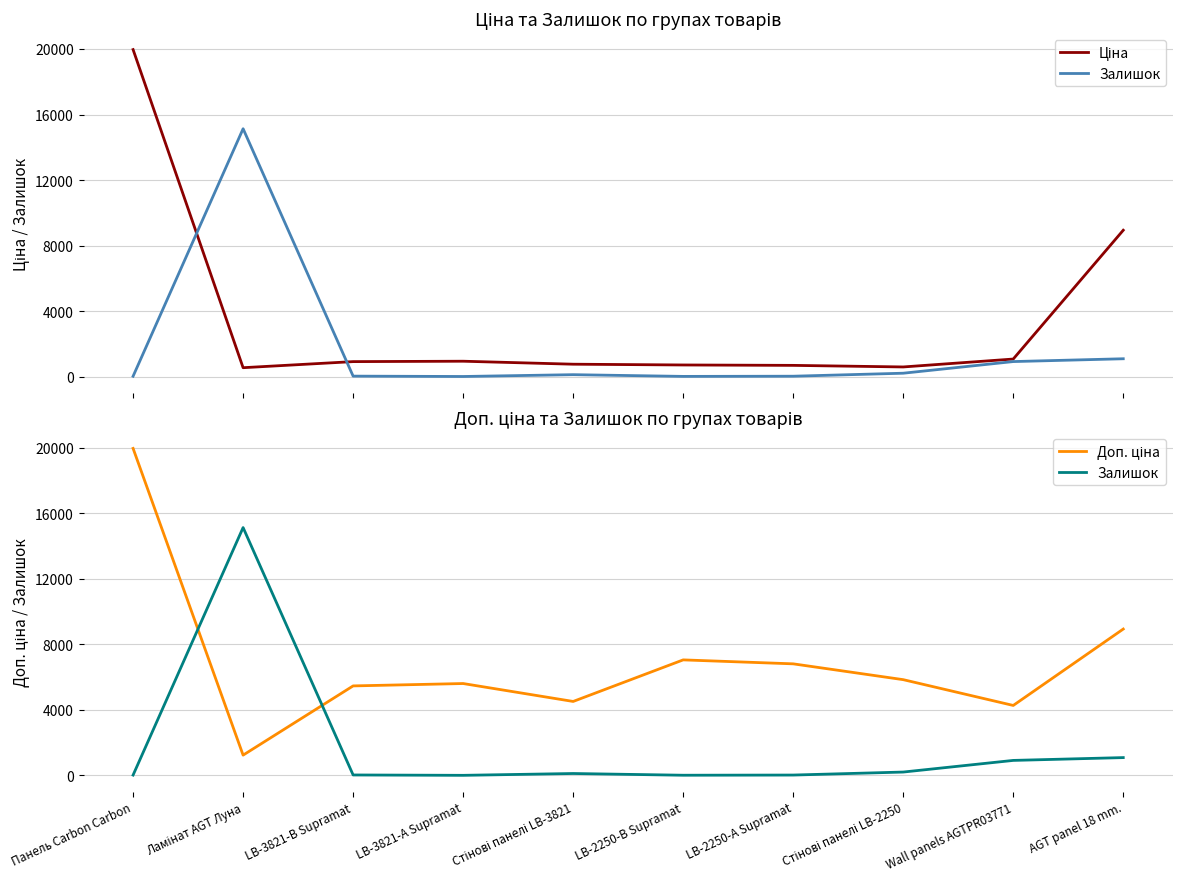

True or false: Залишок and Ціна intersect in this chart.

True